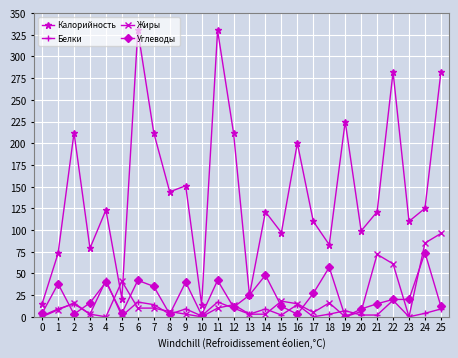

Is the value of Белки at 18 greater than the value of Жиры at 5?

No